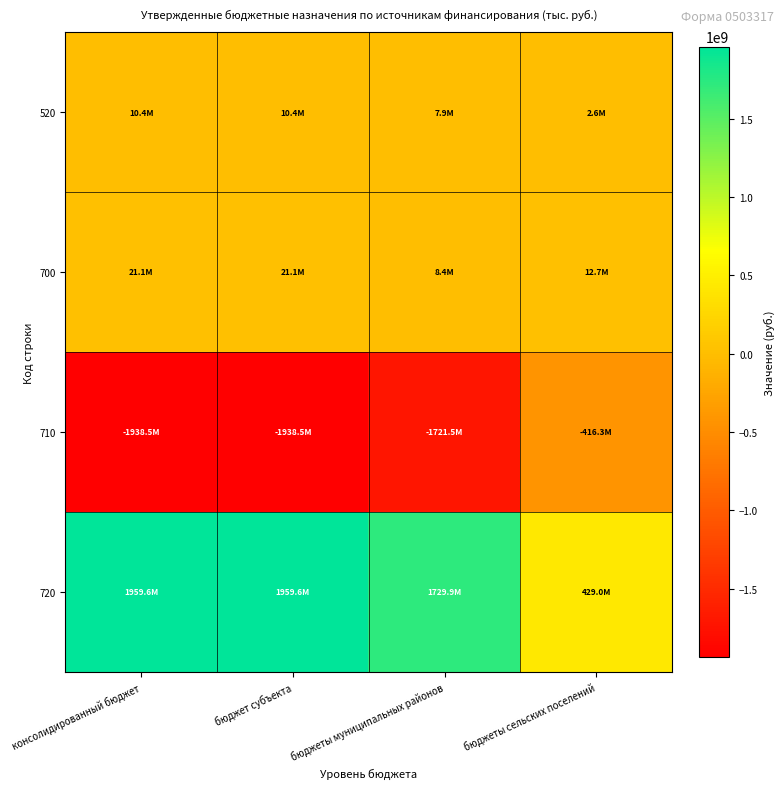

Reading right to left, list all the values displayed in this chart.

520: бюджеты сельских поселений=2561948.9	бюджеты муниципальных районов=7884499.4	бюджет субъекта=10446448.3	консолидированный бюджет=10446448.3
700: бюджеты сельских поселений=12732240.3	бюджеты муниципальных районов=8359800.6	бюджет субъекта=21092040.9	консолидированный бюджет=21092040.9
710: бюджеты сельских поселений=-416260456.8	бюджеты муниципальных районов=-1721548092.3	бюджет субъекта=-1938523101.1	консолидированный бюджет=-1938523101.1
720: бюджеты сельских поселений=428992697.1	бюджеты муниципальных районов=1729907892.9	бюджет субъекта=1959615142.0	консолидированный бюджет=1959615142.0